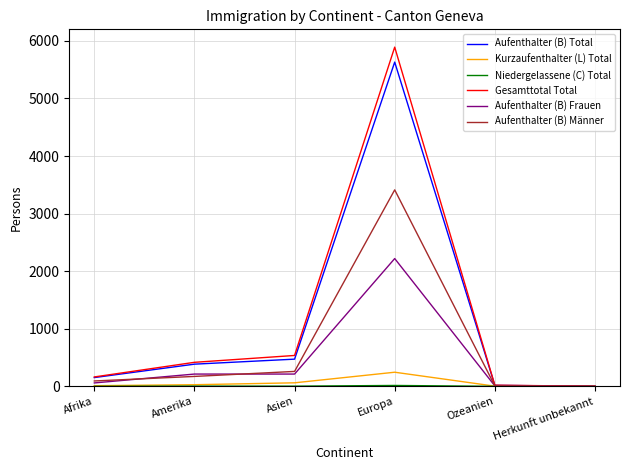

Which label corresponds to the largest value in the chart?

Europa